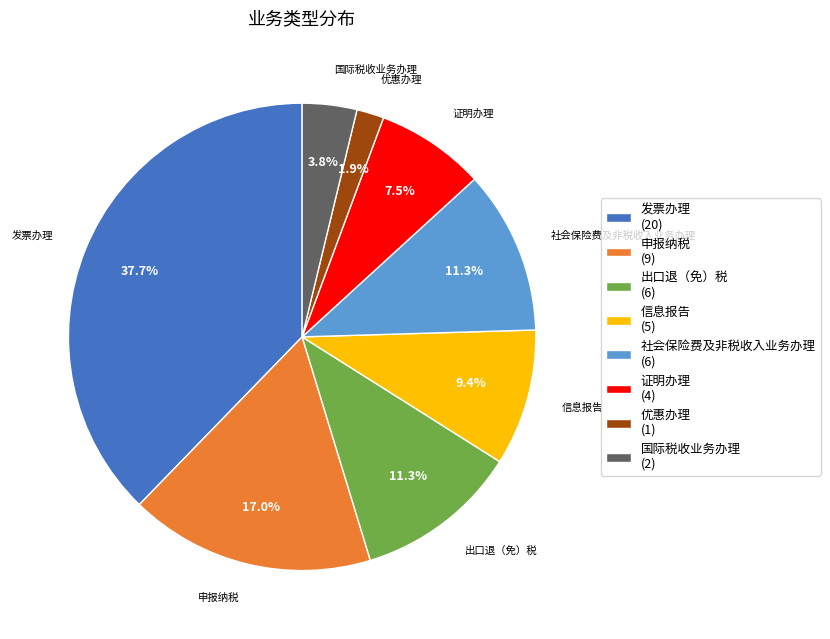

Does 出口退（免）税 account for over 50% of the chart?

No